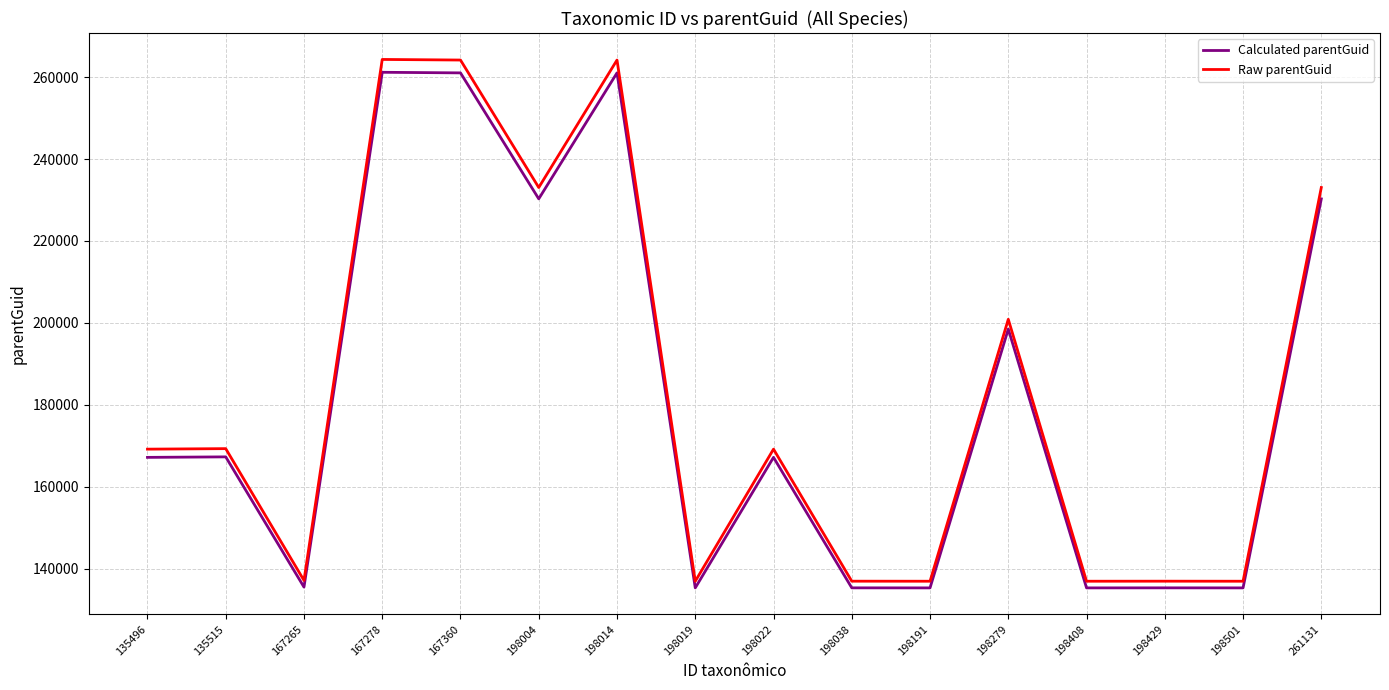

What is the minimum value shown in the chart?

135356.0